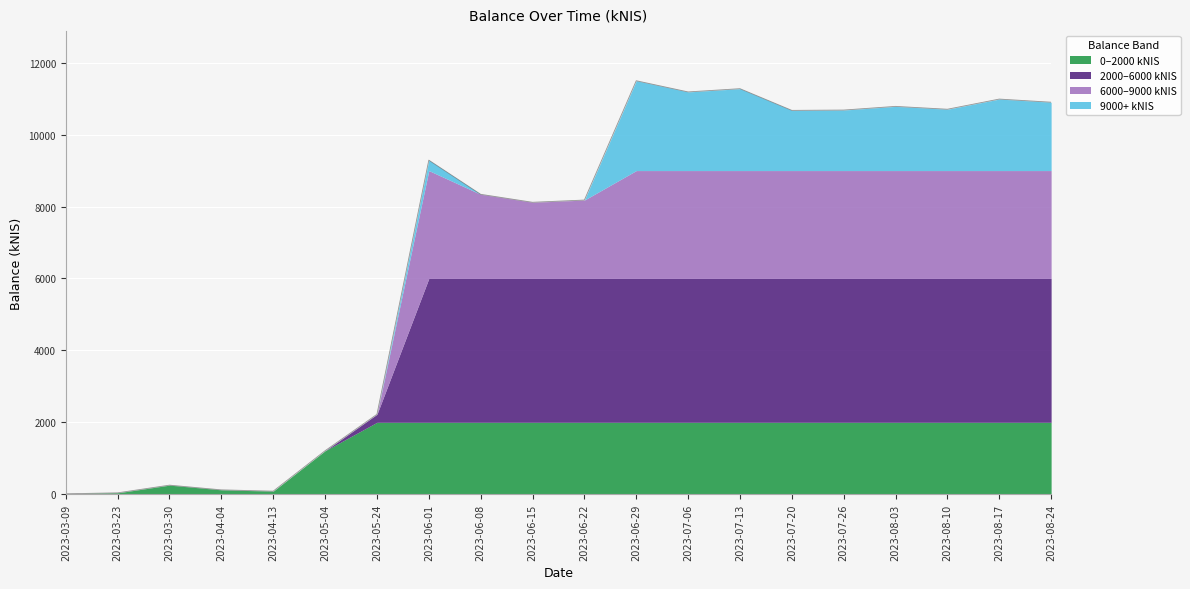

The chart shows a value of 10785.1 at 2023-08-03. True or false?

True